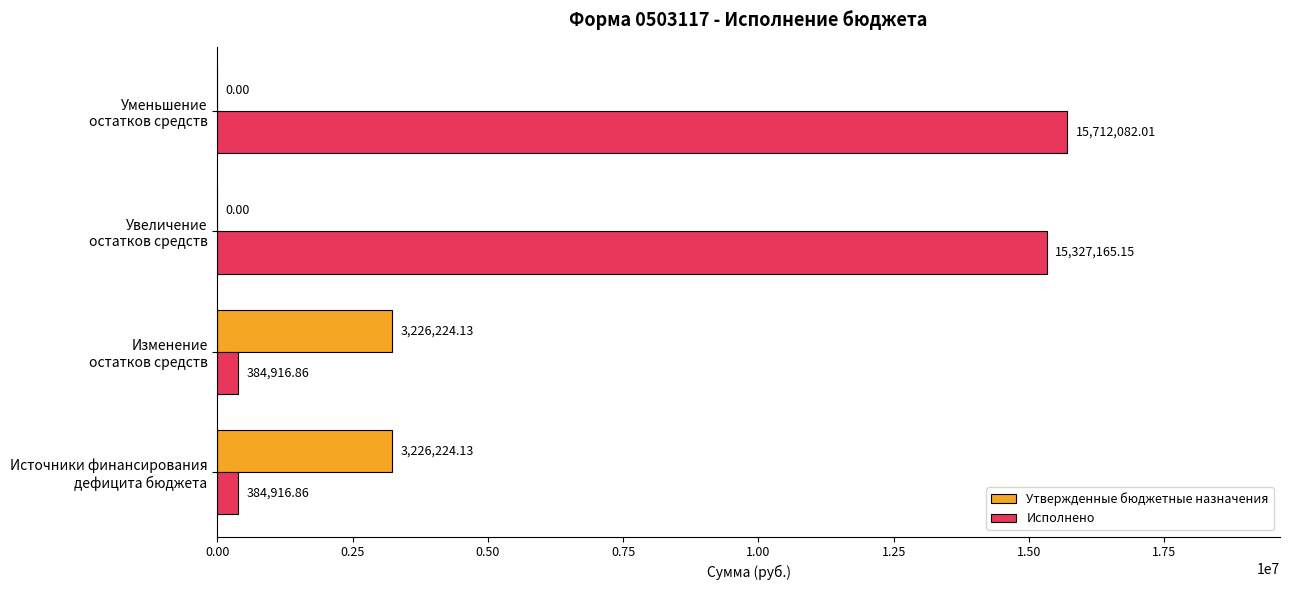

What is the sum of all Утвержденные бюджетные назначения values?

6452448.3